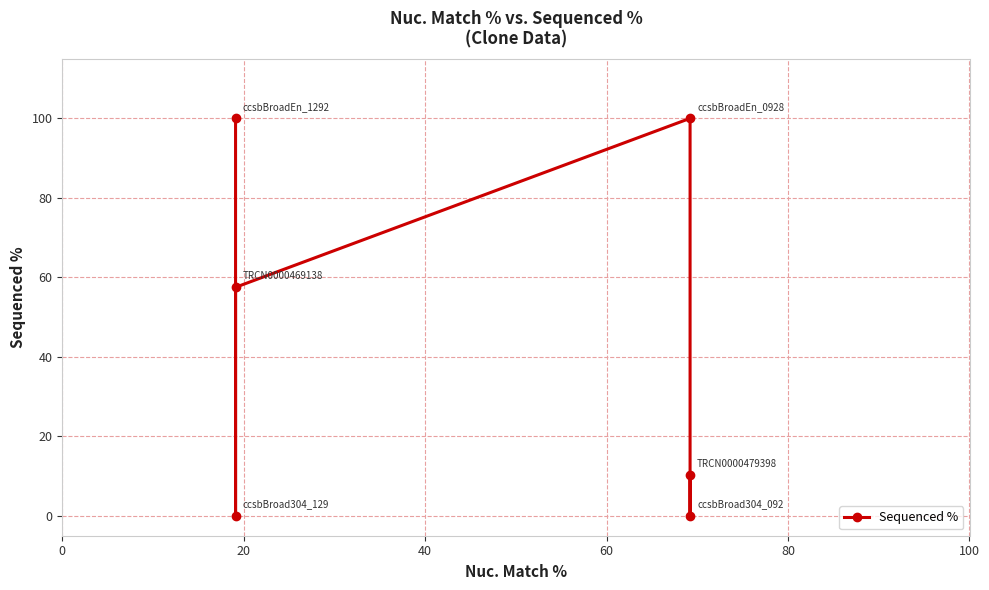

The chart shows a value of 54.4 at 0. True or false?

False